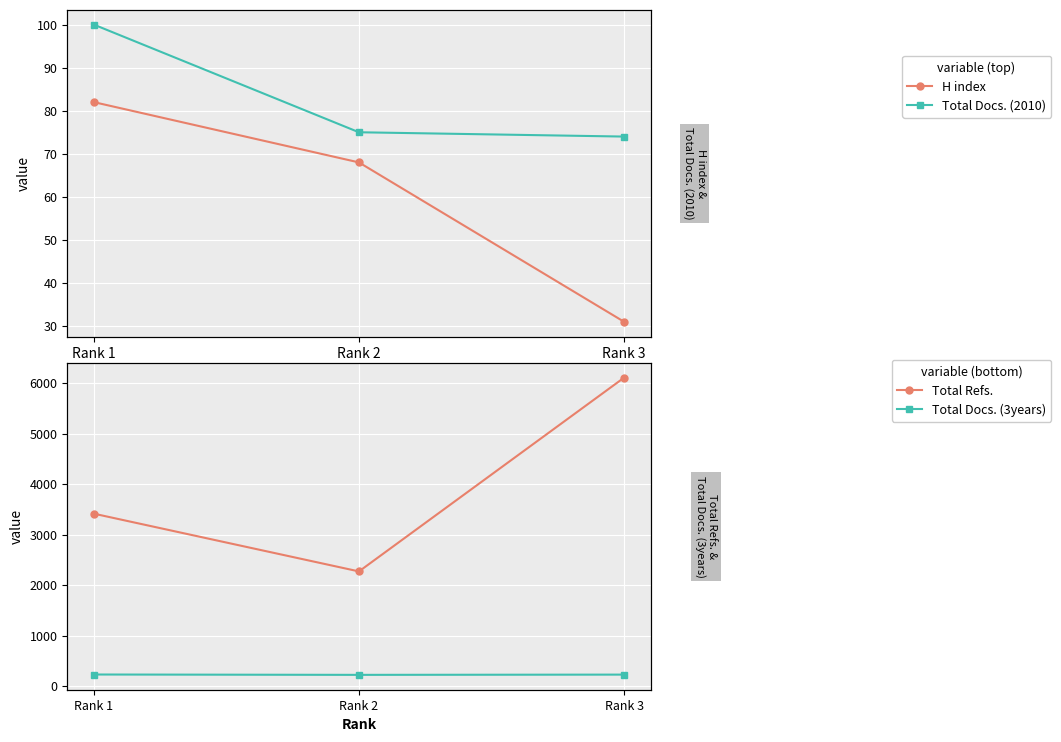

Which series changed the most between Rank 3 and Rank 1?

Total Refs.